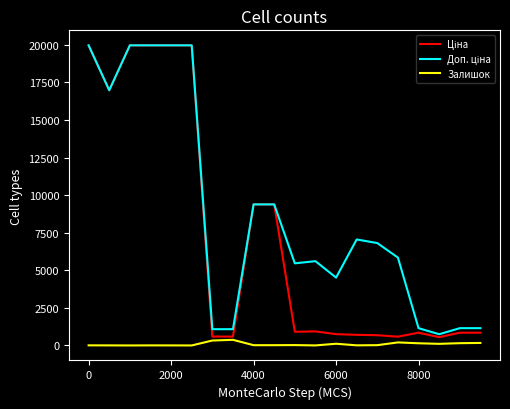

Which series has the largest total across all categories?

Доп. ціна